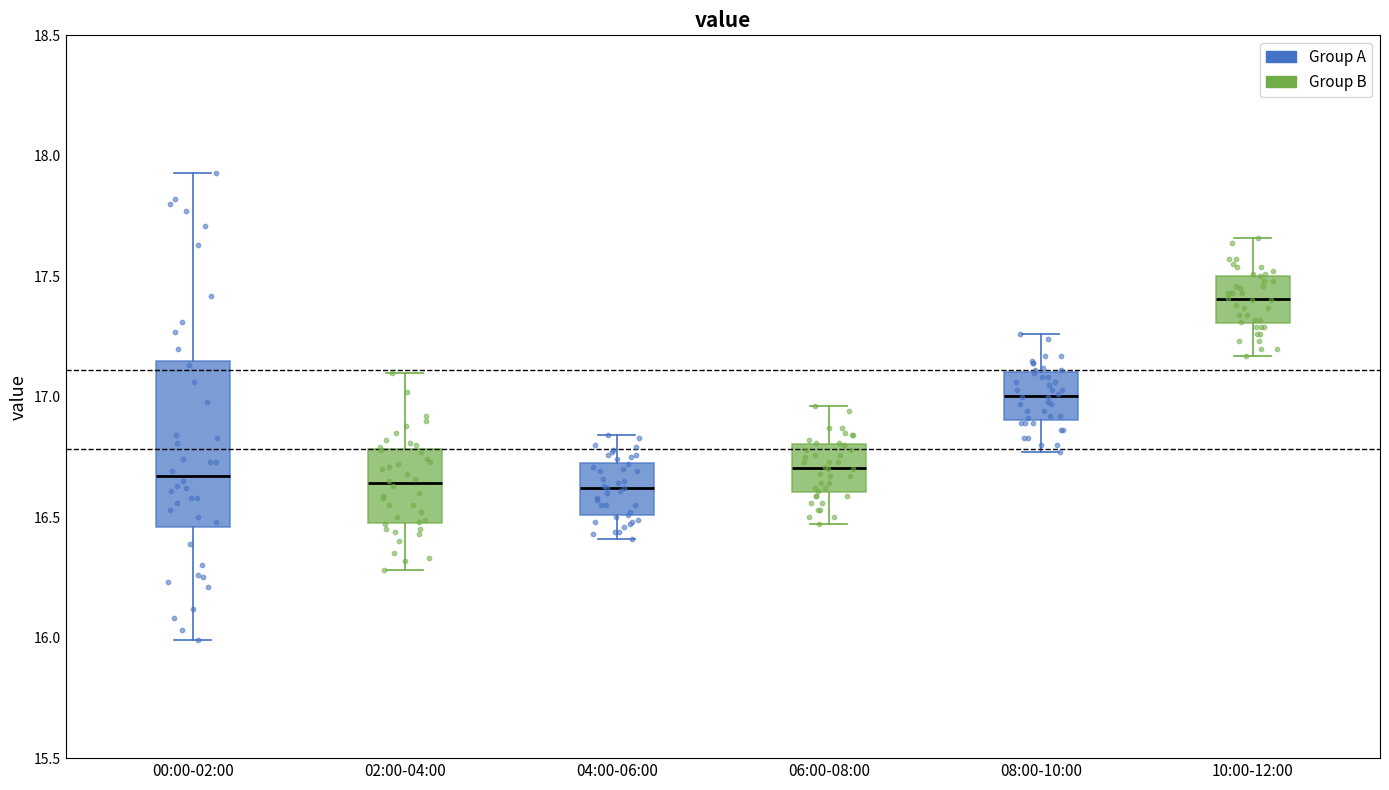

Reading left to right, transcribe this box plot: for each box, give where its median line is, the range the box spans, and where its two whiskers end, as read against the y-axis. The values are not printed on the chart, so give them approximately, as read against the axis.

00:00-02:00: median 16.65, box 16.45 to 17.15, whiskers 16.00 to 17.95
02:00-04:00: median 16.65, box 16.50 to 16.80, whiskers 16.30 to 17.10
04:00-06:00: median 16.60, box 16.50 to 16.75, whiskers 16.40 to 16.85
06:00-08:00: median 16.70, box 16.60 to 16.80, whiskers 16.45 to 16.95
08:00-10:00: median 17.00, box 16.90 to 17.10, whiskers 16.75 to 17.25
10:00-12:00: median 17.40, box 17.30 to 17.50, whiskers 17.15 to 17.65